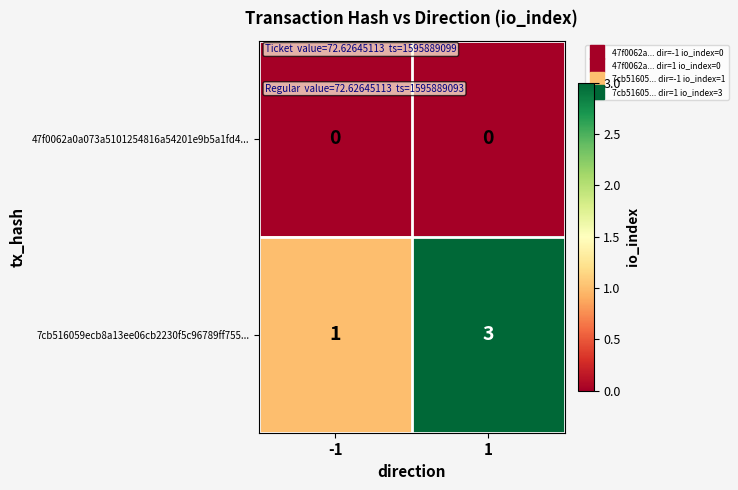

Which series has the largest total across all categories?

7cb516059ecb8a13ee06cb2230f5c96789ff755...